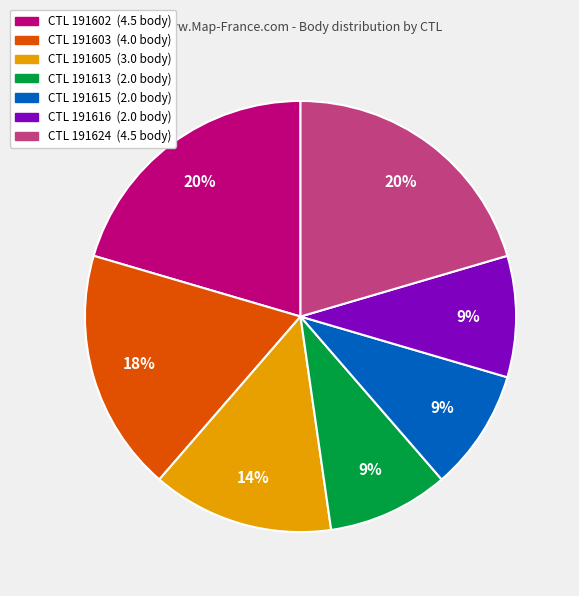

What is the ratio of the value at CTL 191613 (2.0 body) to the value at CTL 191616 (2.0 body)?

1.0